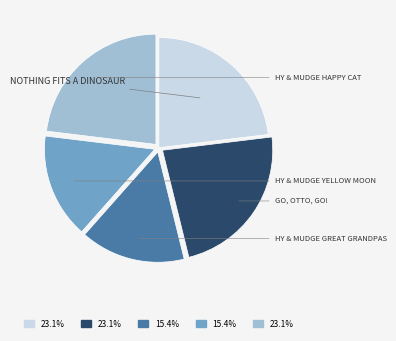

Is there a majority slice in this chart?

No